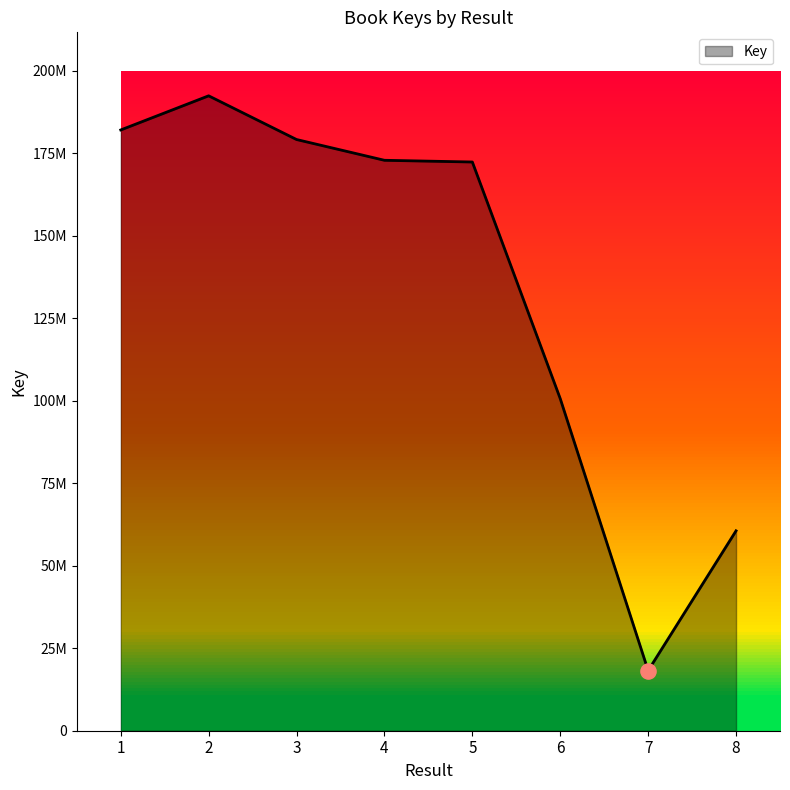

Is this an area chart (filled region under the line)?

Yes